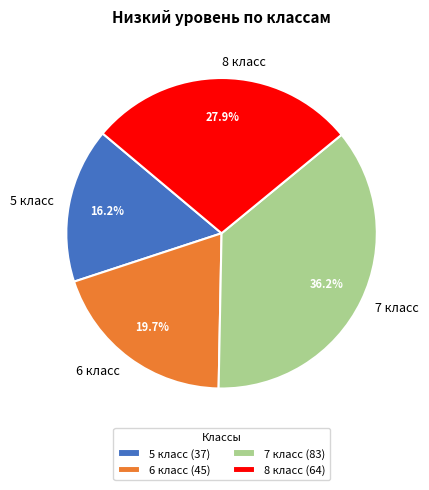

To the nearest percent, what is the difference between the largest and smallest slice percentages?

20%